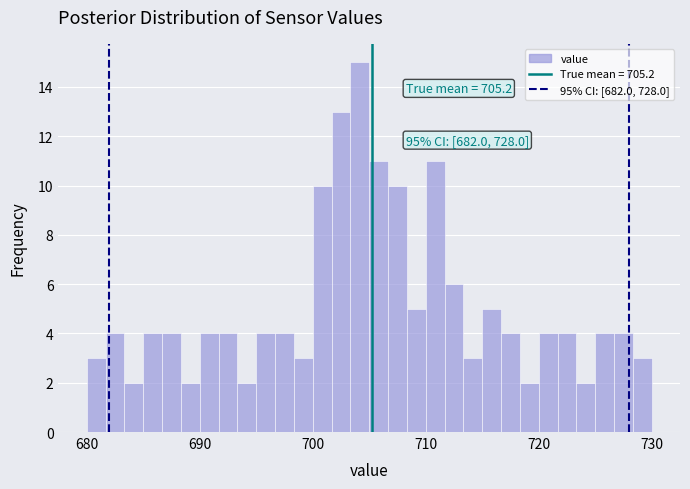

Around what value on the x-axis is the tallest bar? Give the approximate position of its centre, as read against the axis.

704